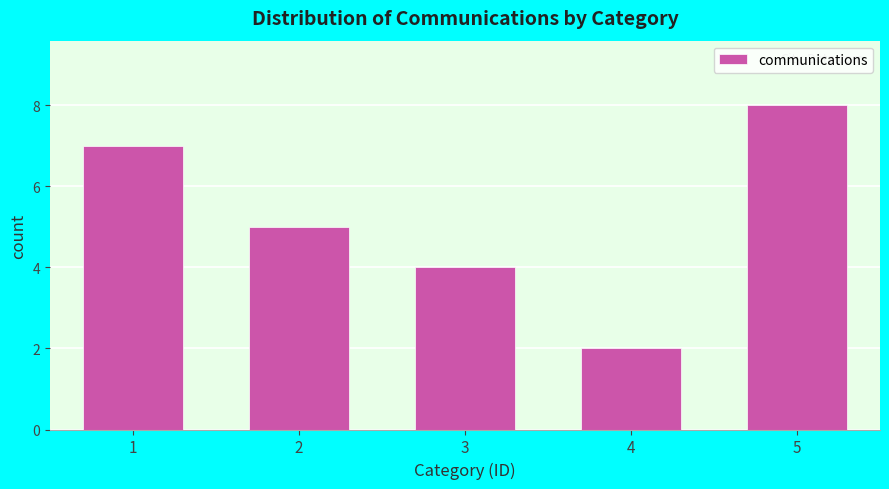

Reading left to right, list all the values displayed in this chart.

1=7	2=5	3=4	4=2	5=8